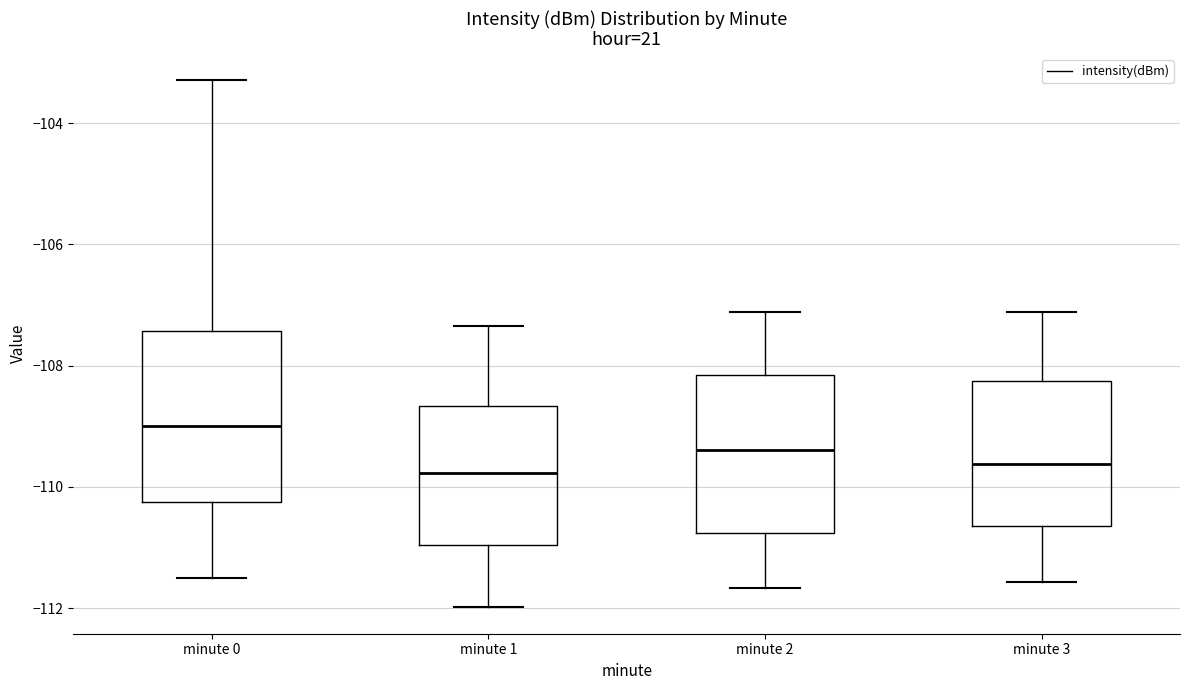

Reading left to right, read every box against the y-axis: the position of its median line, the range the box covers, and the ends of its whiskers. The values are not printed on the chart, so give them approximately, as read against the axis.

minute 0: median -109.0, box -110.2 to -107.4, whiskers -111.6 to -103.2
minute 1: median -109.8, box -111.0 to -108.6, whiskers -112.0 to -107.4
minute 2: median -109.4, box -110.8 to -108.2, whiskers -111.6 to -107.2
minute 3: median -109.6, box -110.6 to -108.2, whiskers -111.6 to -107.2